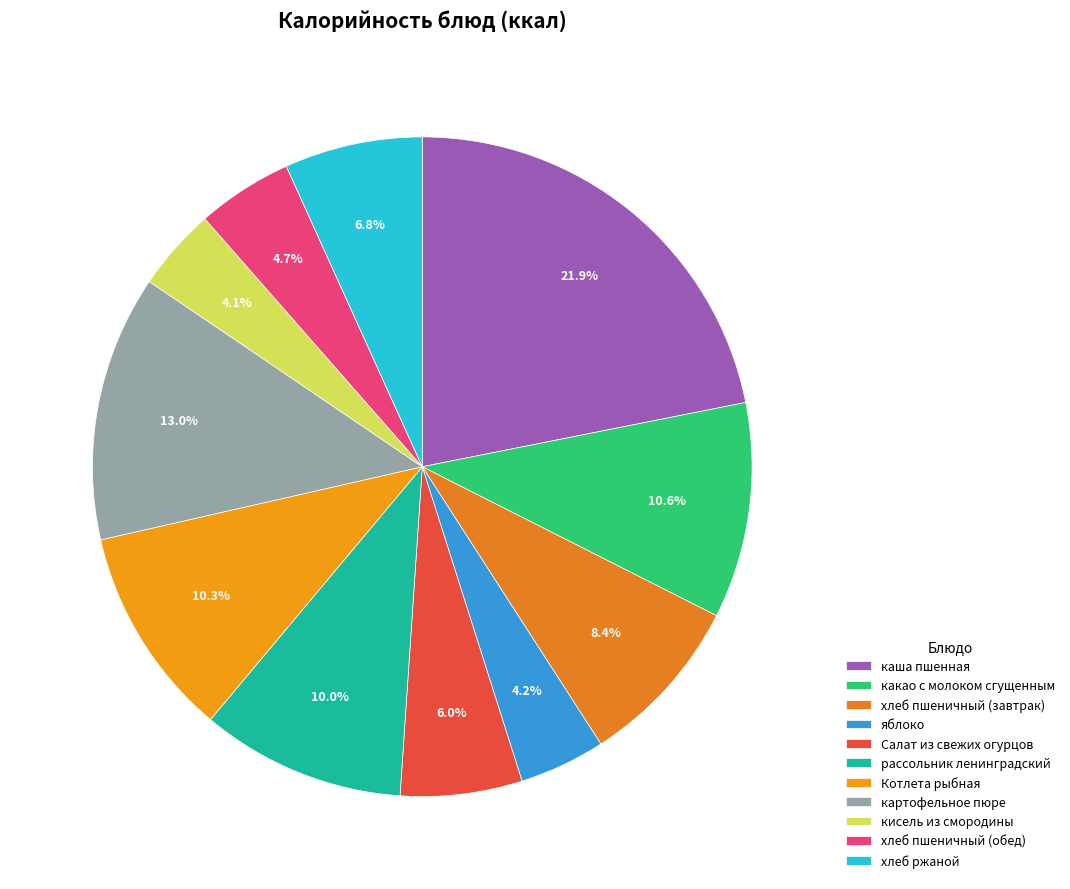

Count the number of slices in the pie.

11